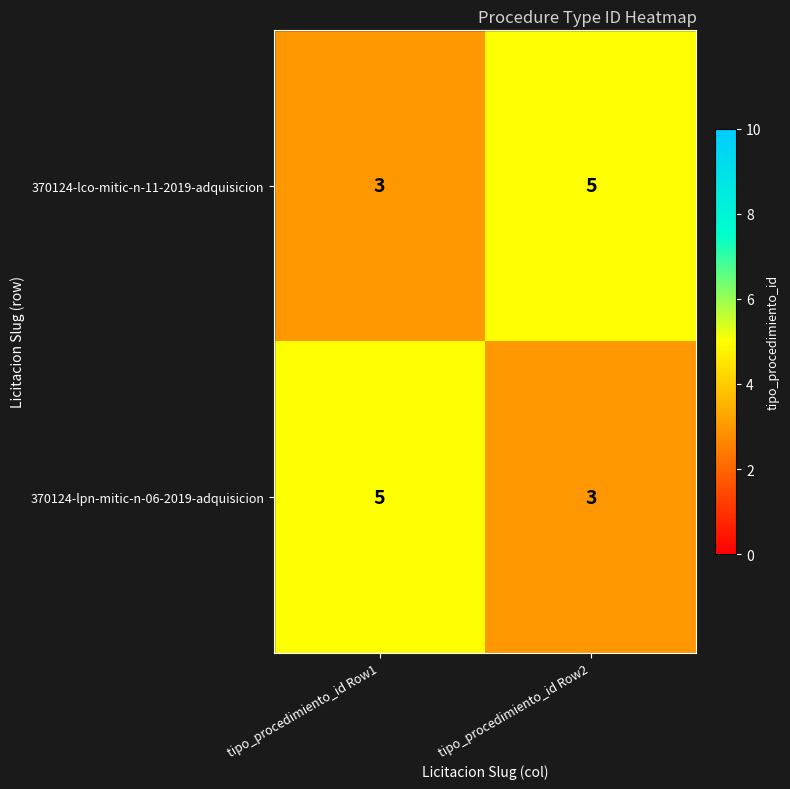

Which category has the highest value in the 370124-lpn-mitic-n-06-2019-adquisicion series?

tipo_procedimiento_id Row1